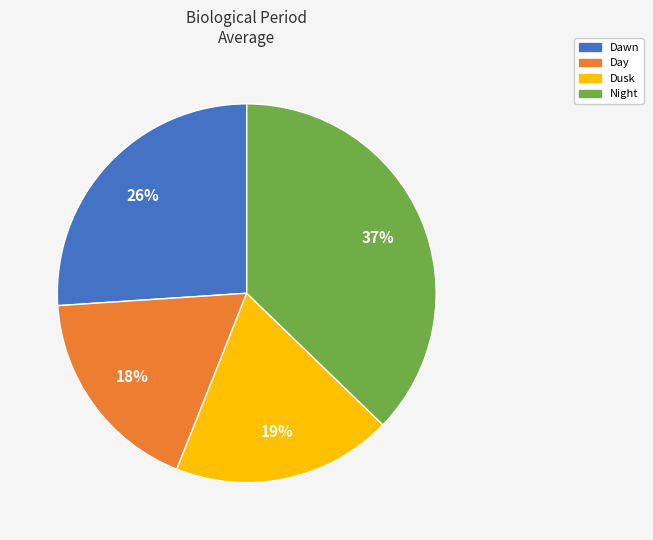

Is it true that Dawn is 26% of the pie?

True